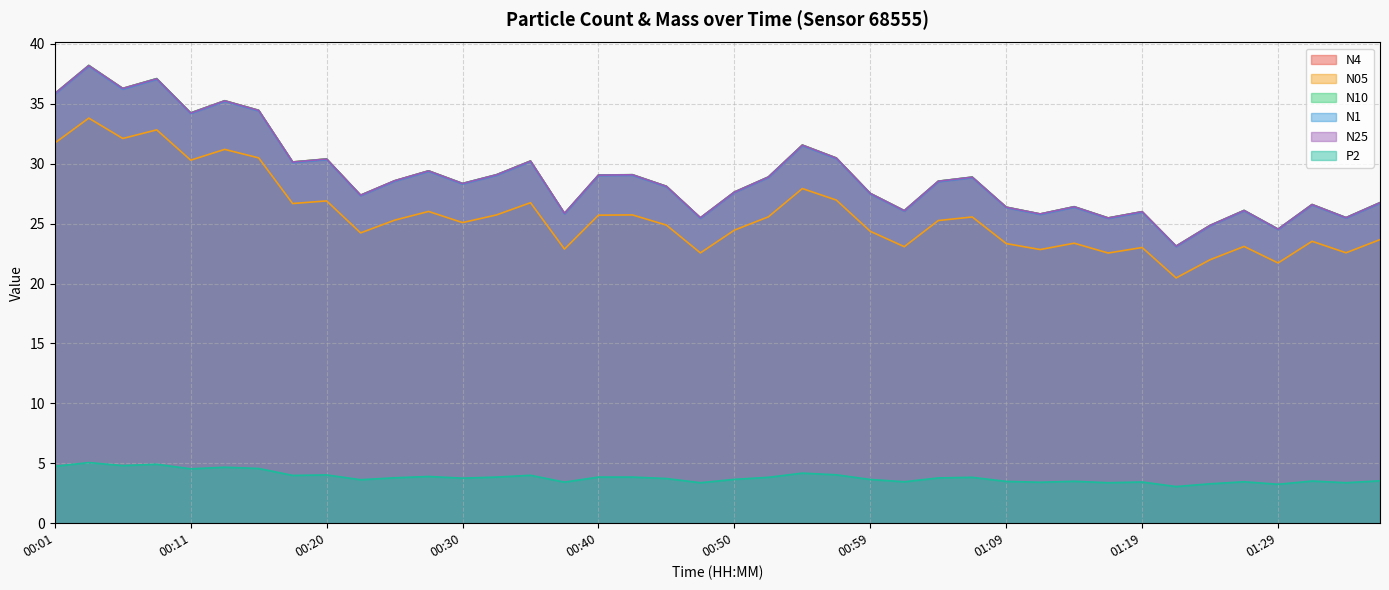

What is the label of the 21st point from the right?

00:47